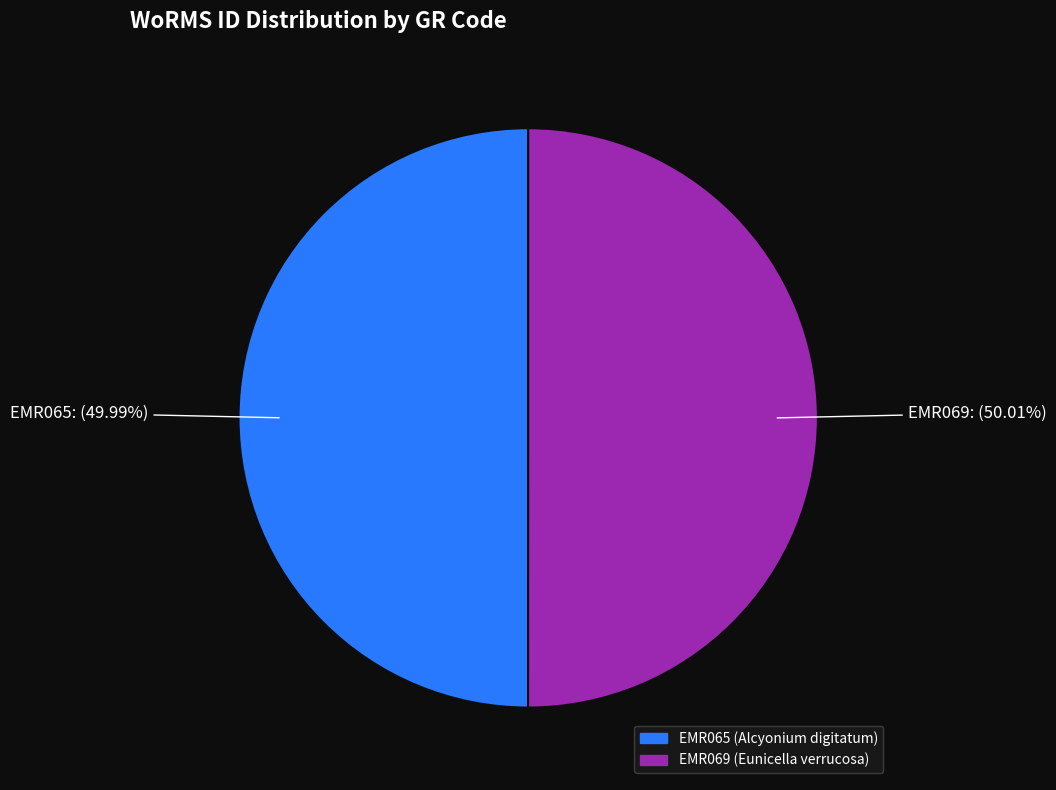

How many slices are in this pie chart?

2